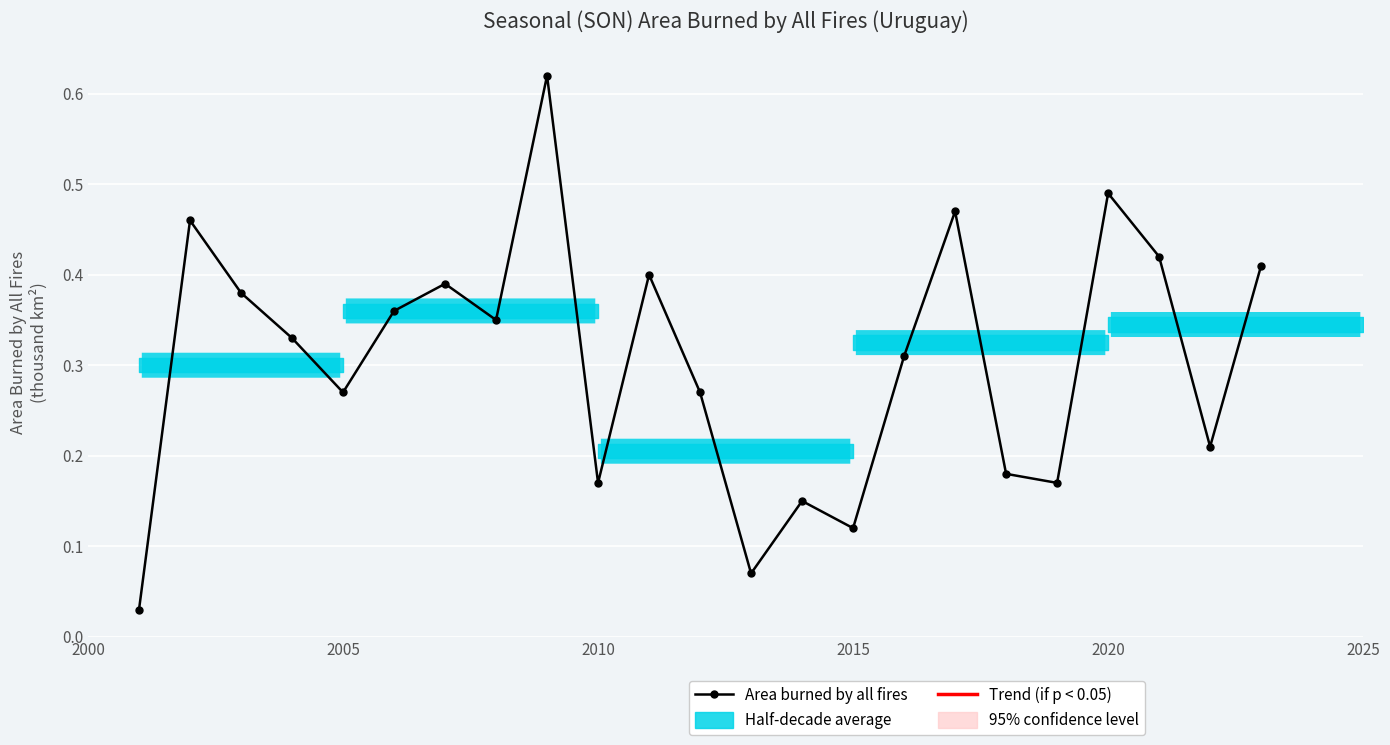

How many lines are shown in the chart?

1